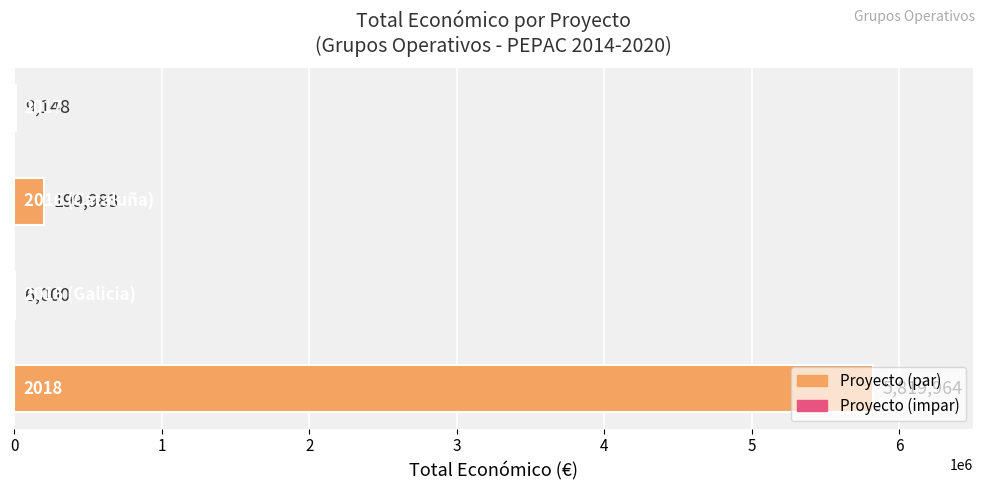

What is the maximum value shown in the chart?

5819964